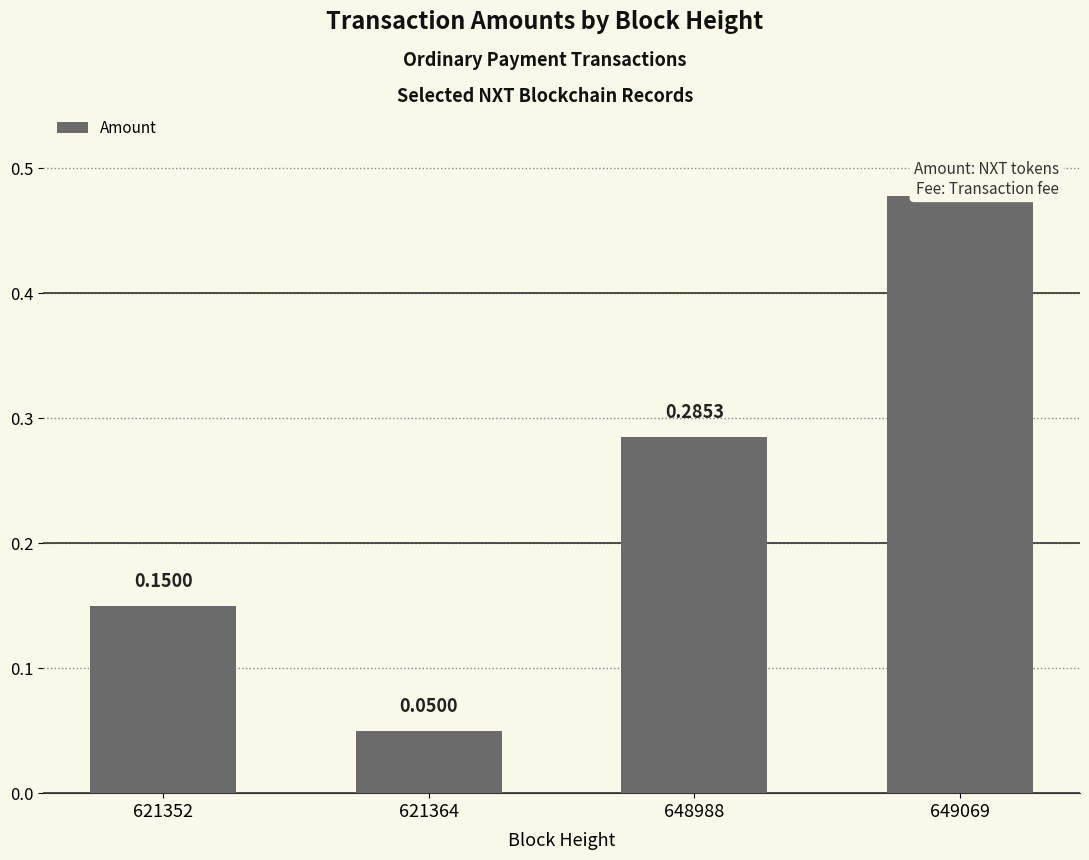

What is the smallest value displayed?

0.1